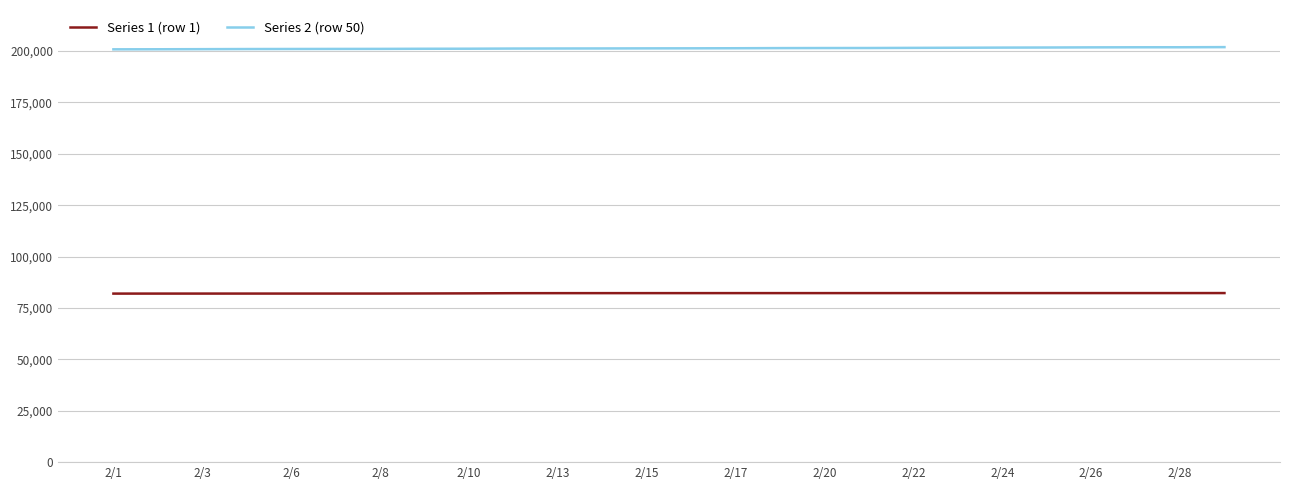

What is the greatest value displayed?

201936